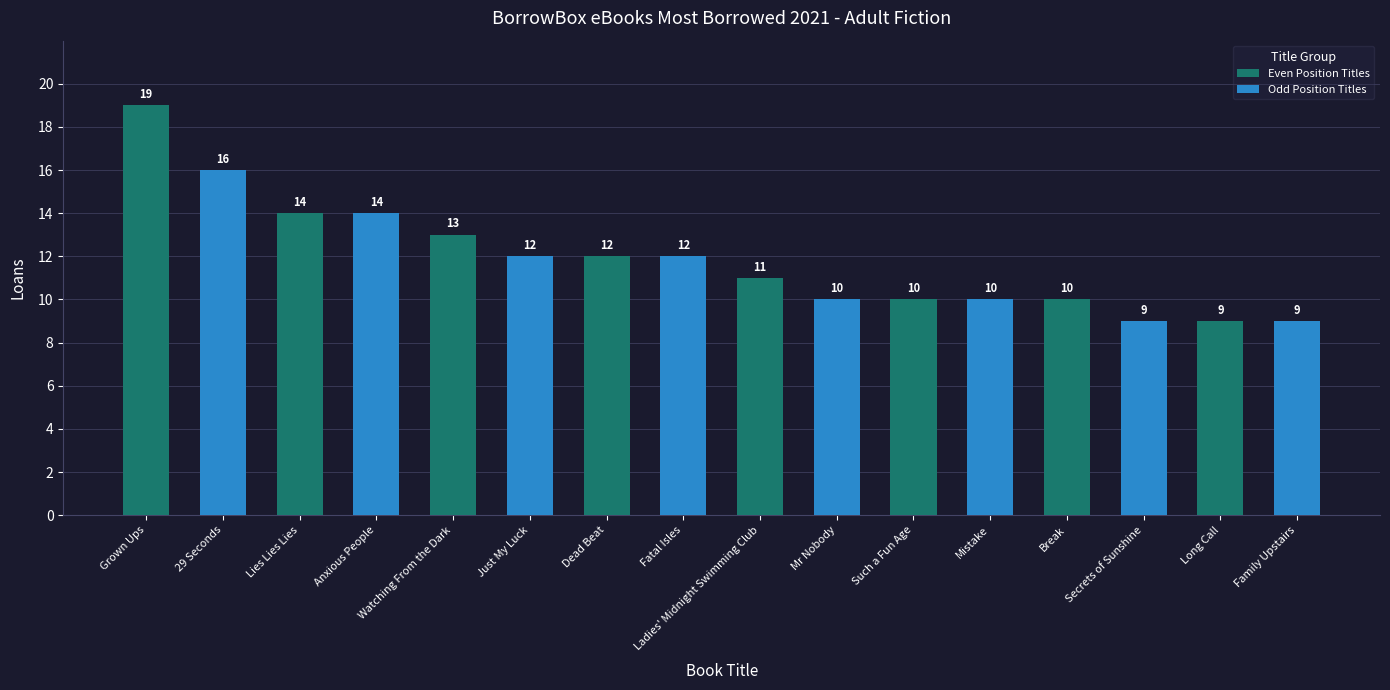

How many data points are less than 12?

8